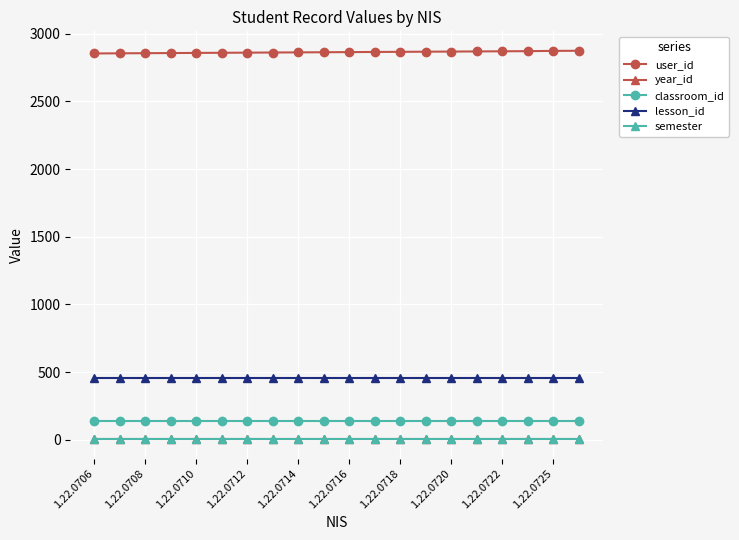

What is the sum of all user_id values?

57292